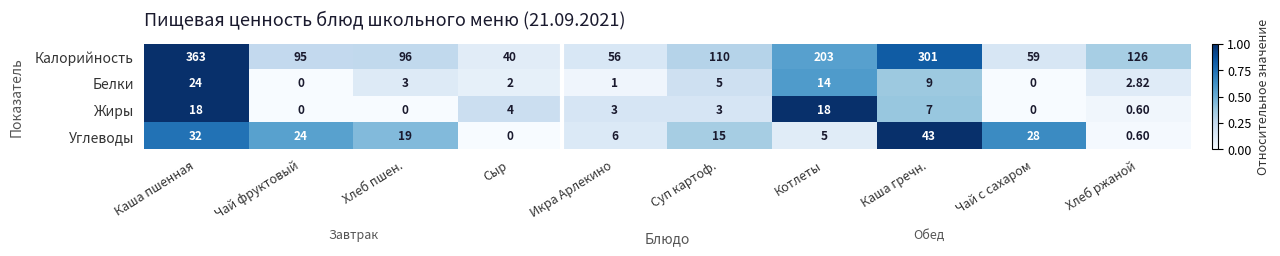

What is the spread (max minus min) of values at Суп картоф.?

107.0